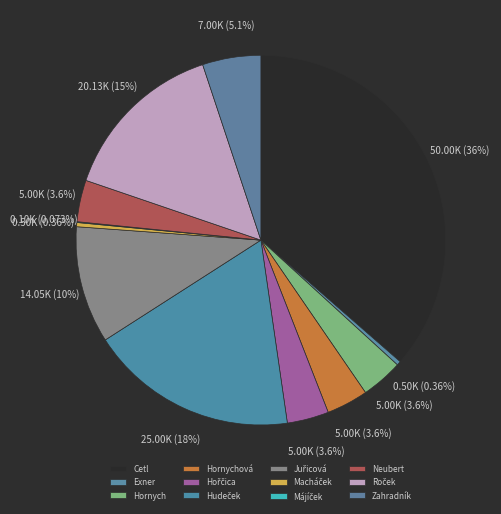

Combined, do Exner and Macháček account for over 50%?

No